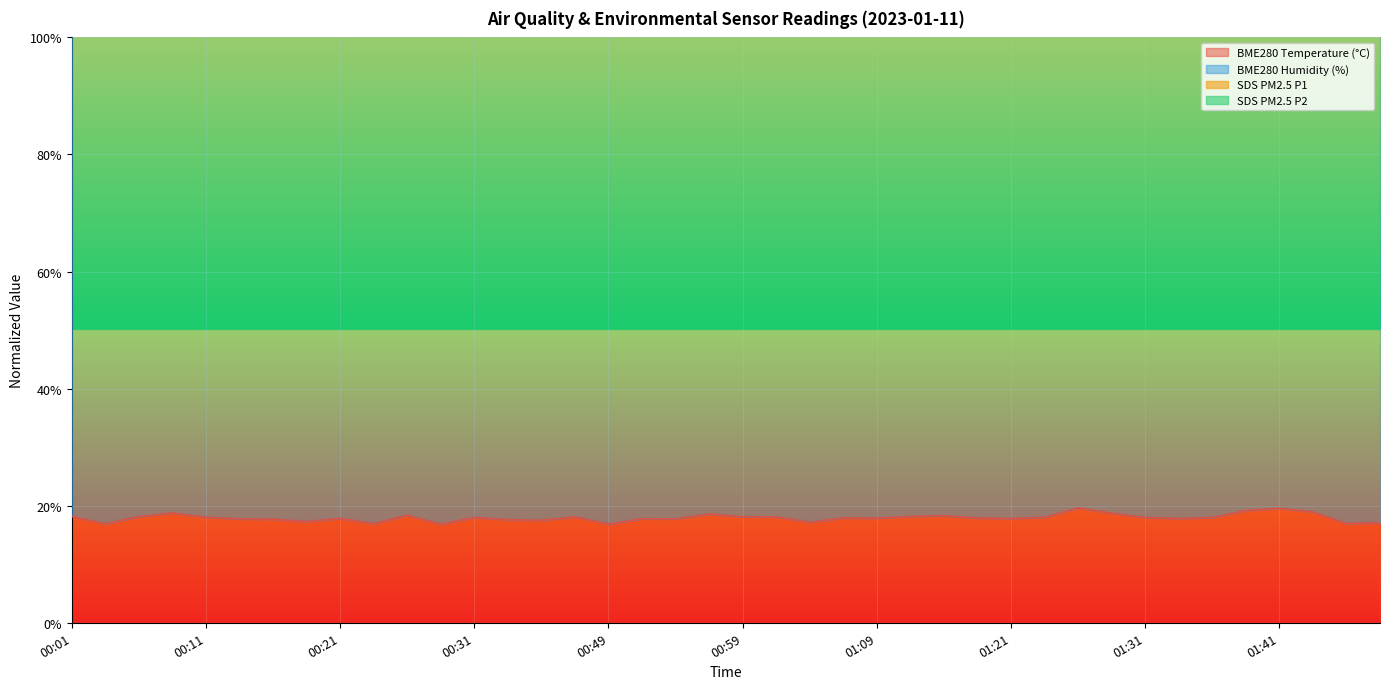

What position from the left is 01:28?

32